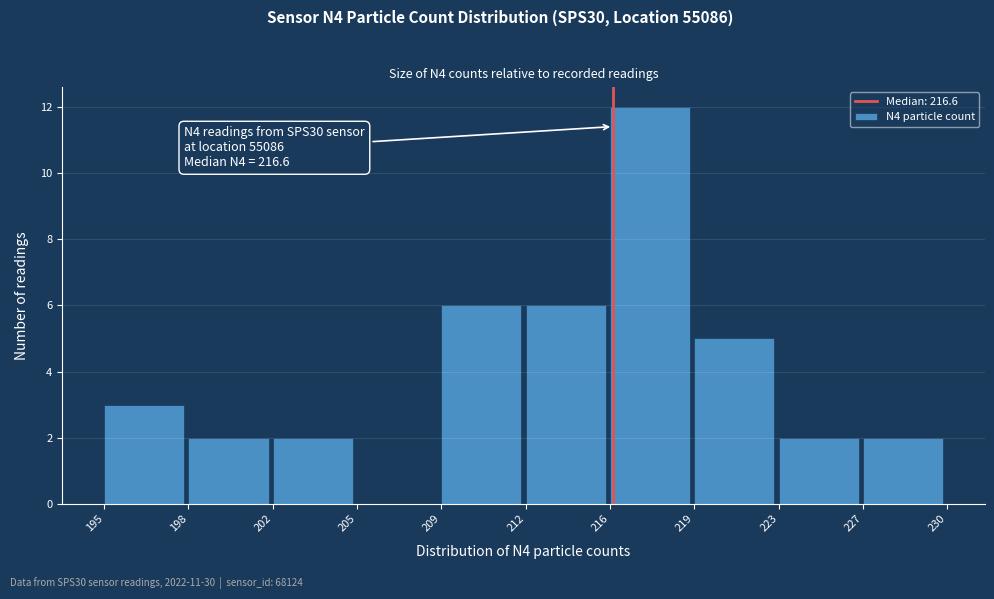

Reading left to right, extract all data points from this chart.

195=3	198=2	202=2	205=0	209=6	212=6	216=12	219=5	223=2	227=2